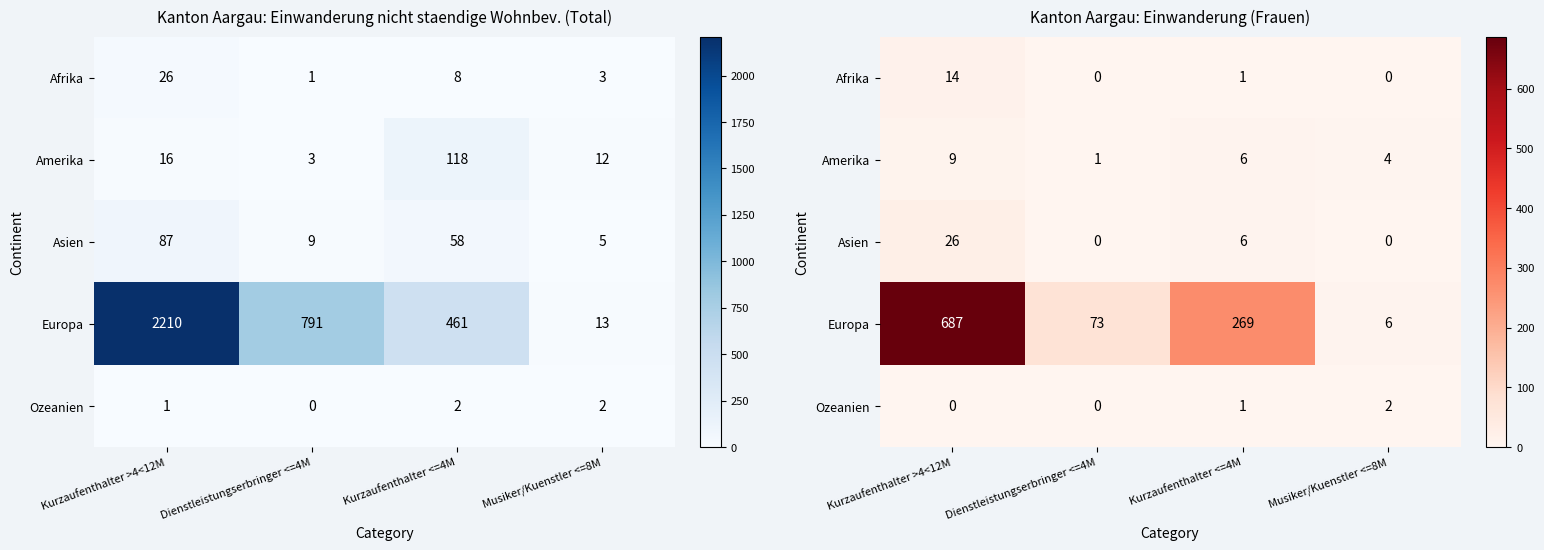

At which category does the chart reach its minimum across all series?

Dienstleistungserbringer <=4M